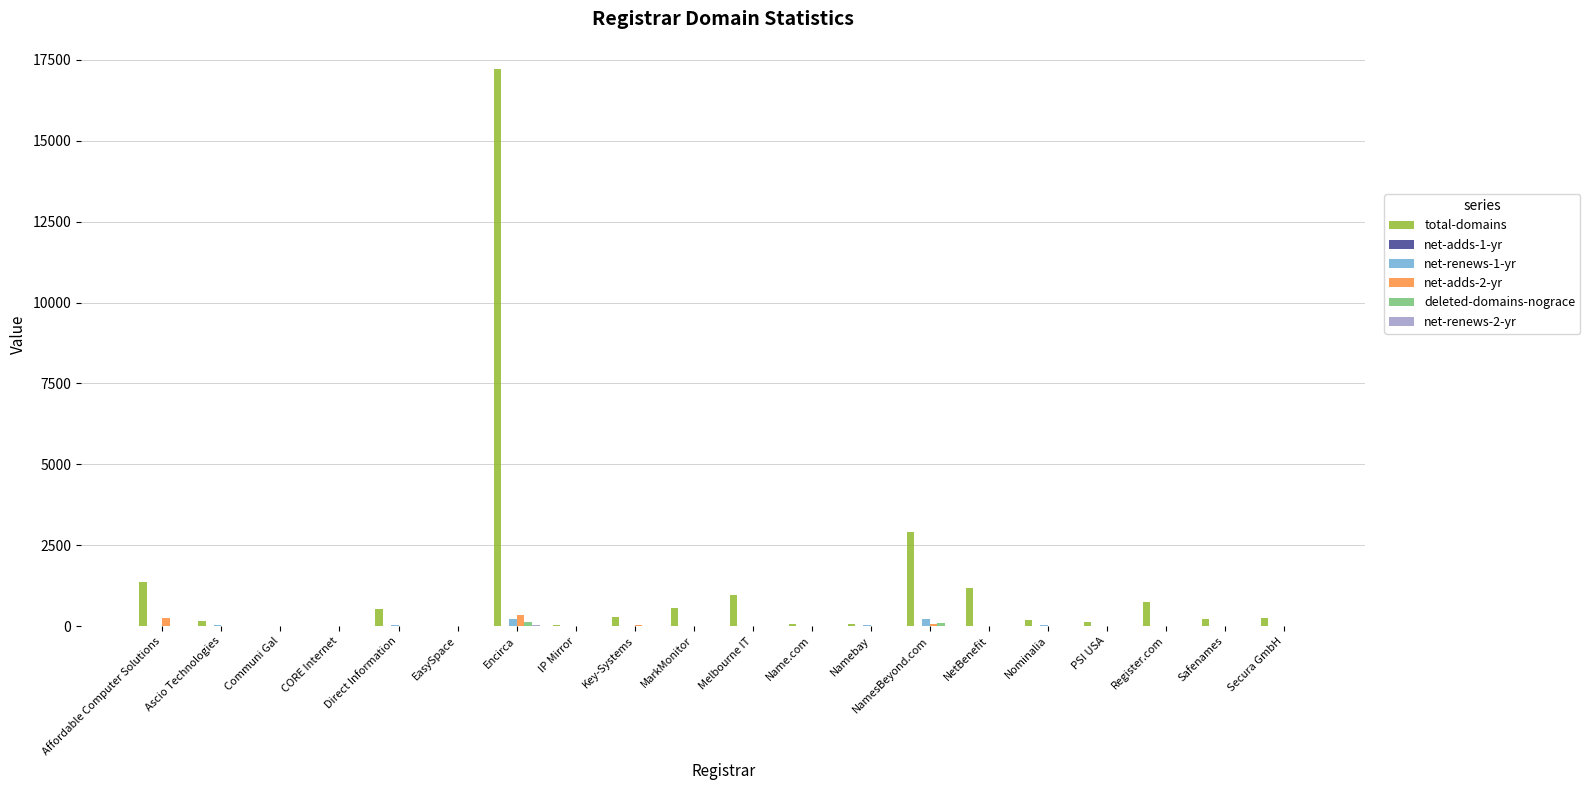

Are the bars horizontal?

No